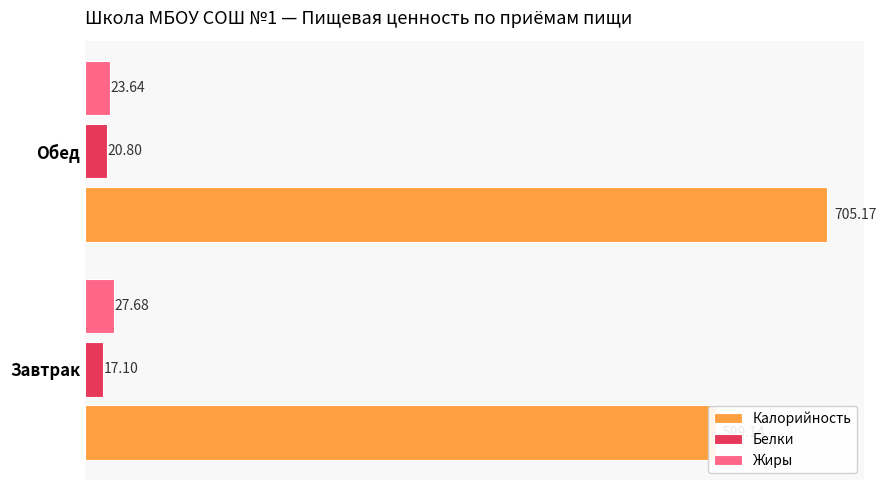

What is the difference between the Белки values at Обед and Завтрак?

3.7